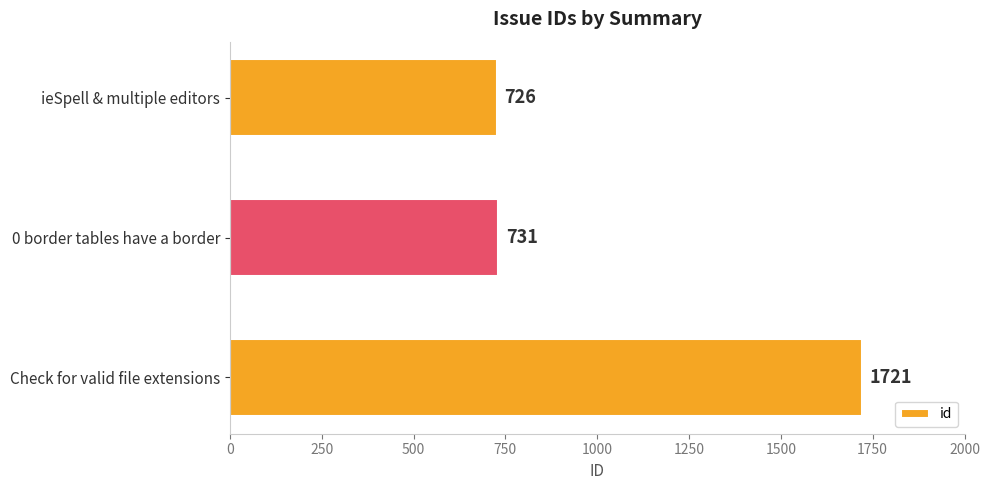

Does the chart contain stacked bars?

No